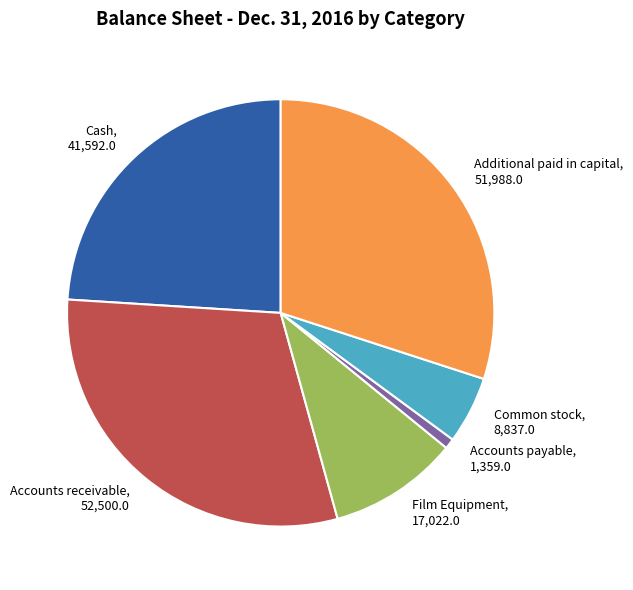

How many segments does this pie chart have?

6